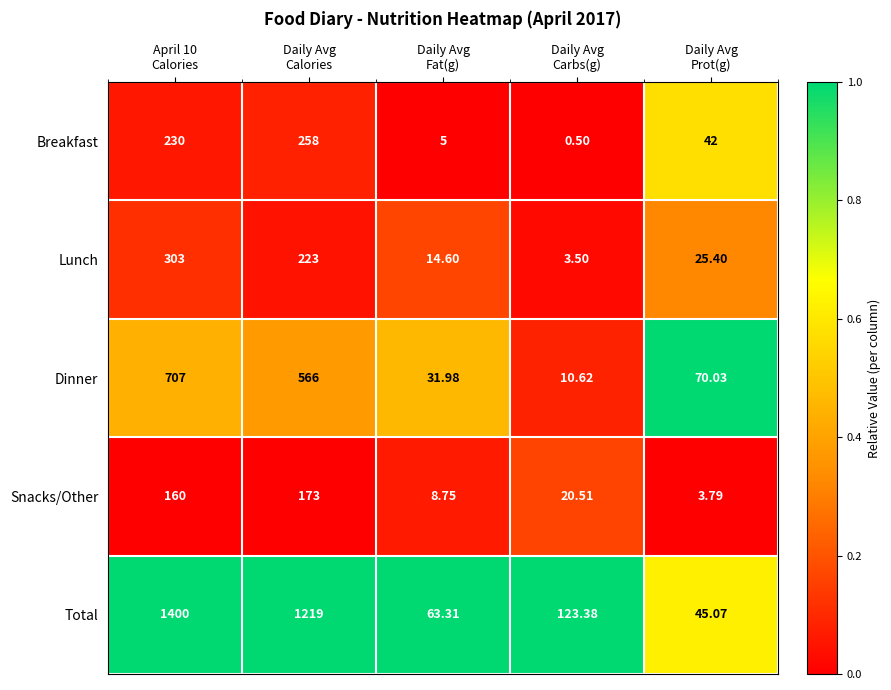

What is the spread (max minus min) of values at Daily Avg
Carbs(g)?

122.9